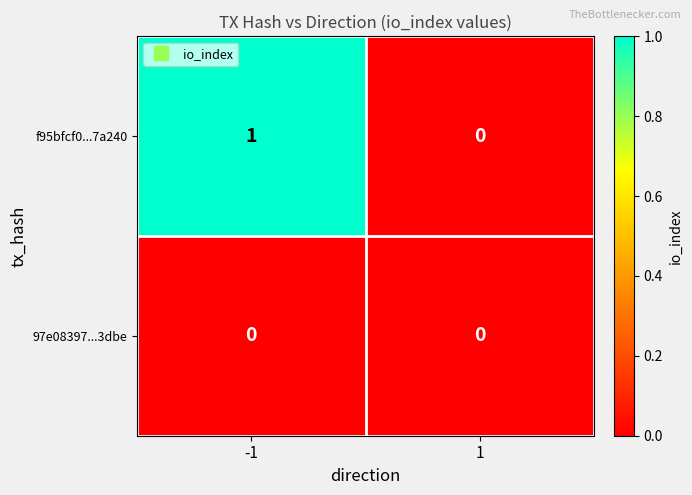

What is the spread (max minus min) of values at -1?

1